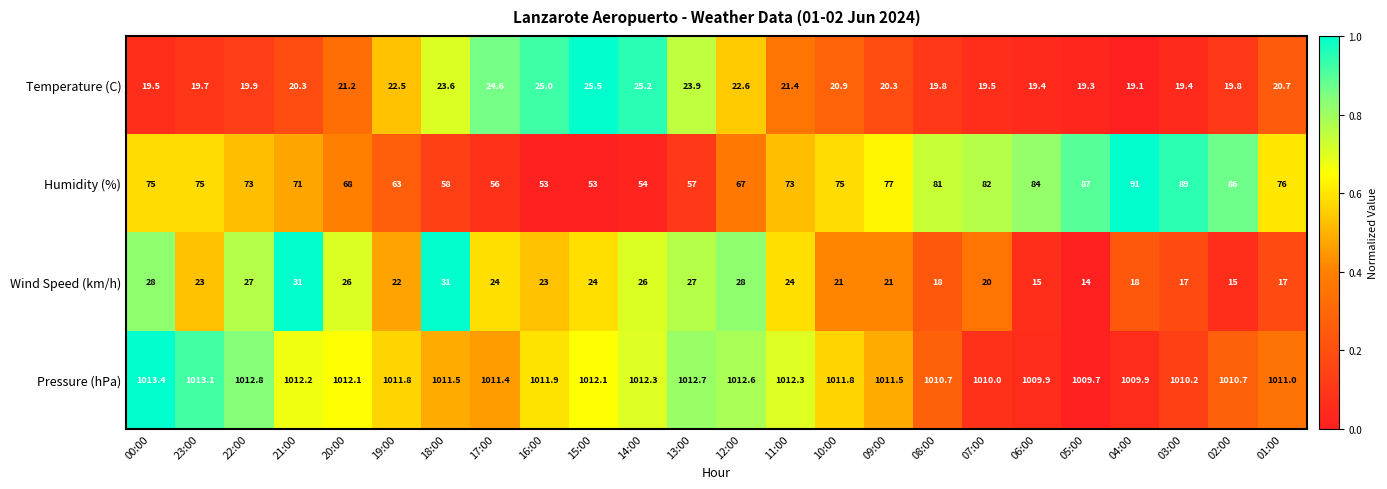

Count the number of data series in this chart.

4